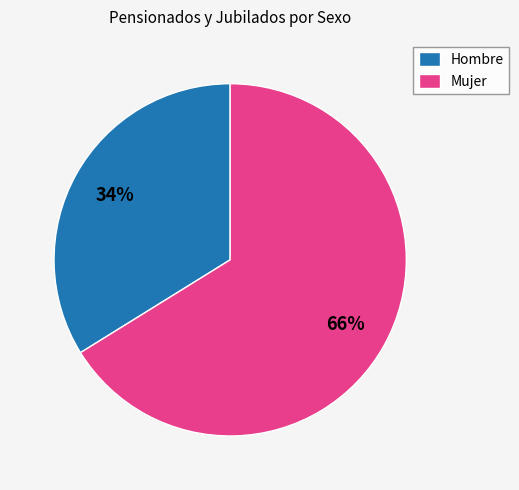

Count the number of slices in the pie.

2